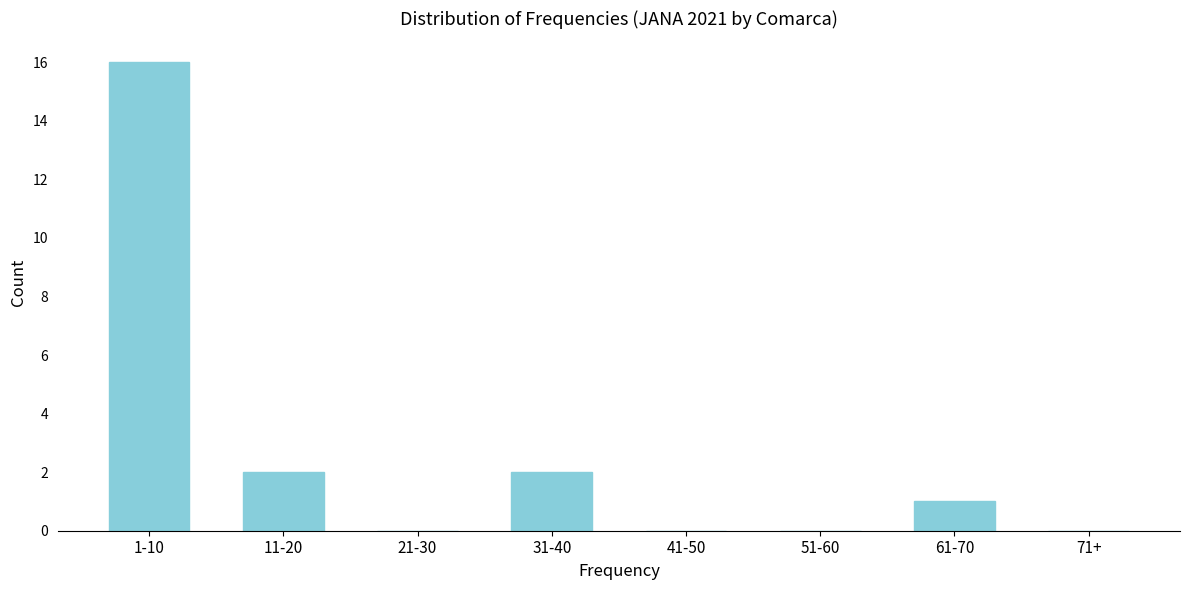

Reading left to right, list all the values displayed in this chart.

1-10=16	11-20=2	21-30=0	31-40=2	41-50=0	51-60=0	61-70=1	71+=0